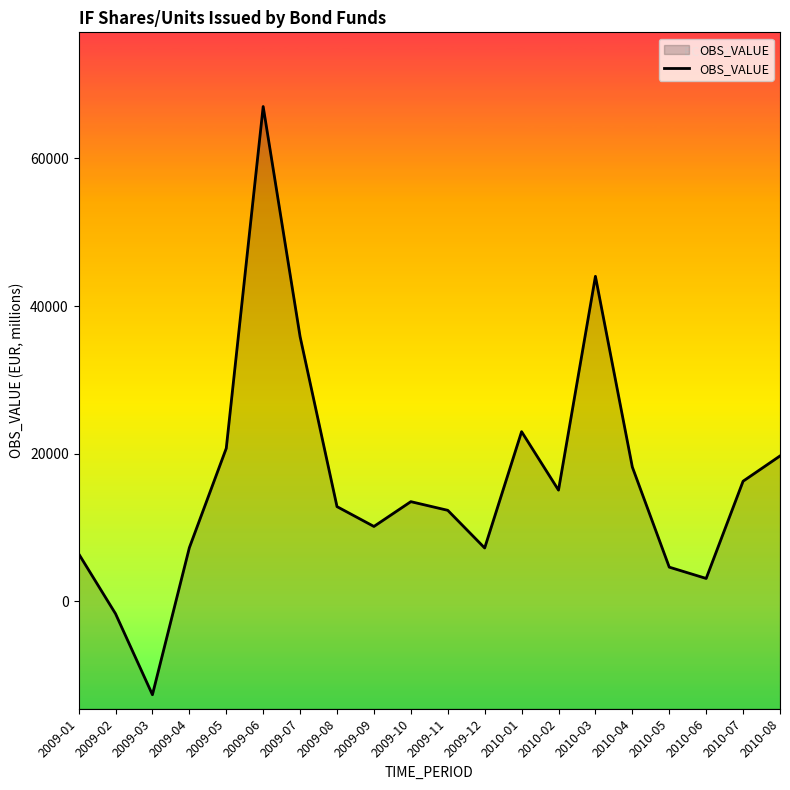

Read the value at 2010-08.

19684.1